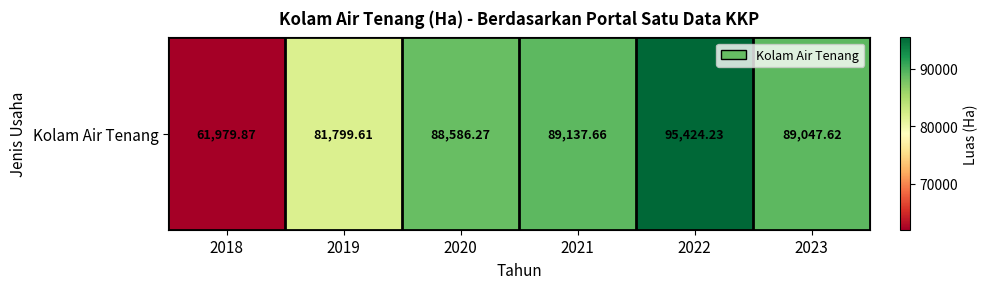

Count the number of data series in this chart.

1